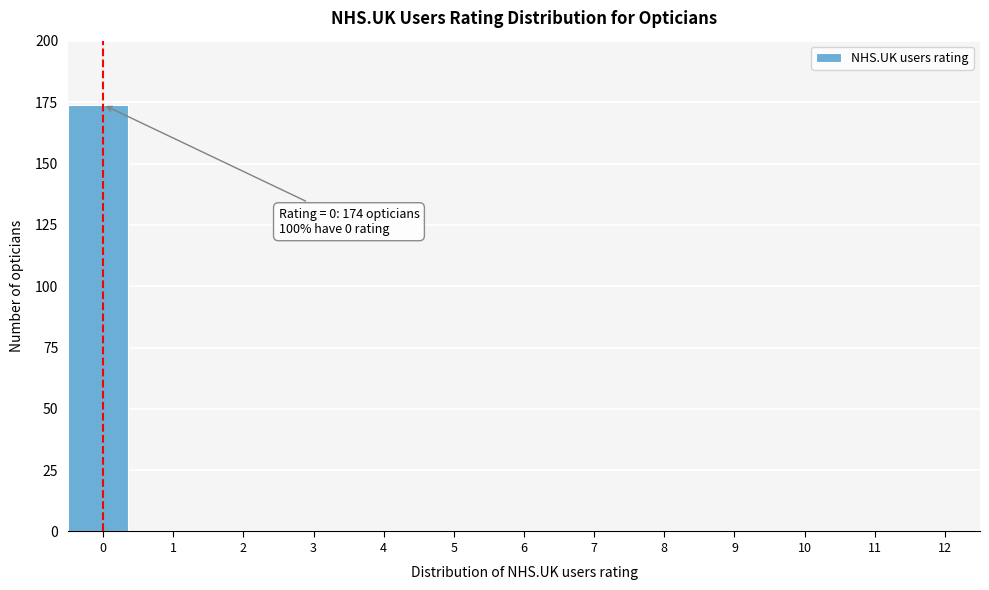

Reading right to left, extract all data points from this chart.

12=0	11=0	10=0	9=0	8=0	7=0	6=0	5=0	4=0	3=0	2=0	1=0	0=174